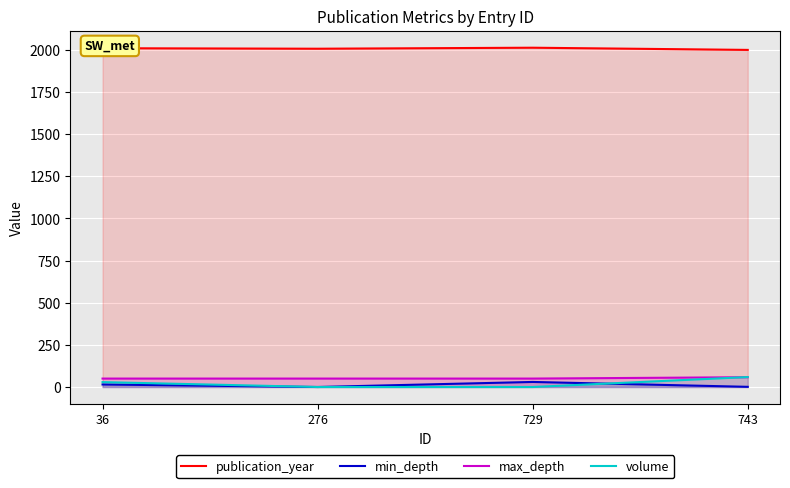

What is the highest value of the min_depth series?

30